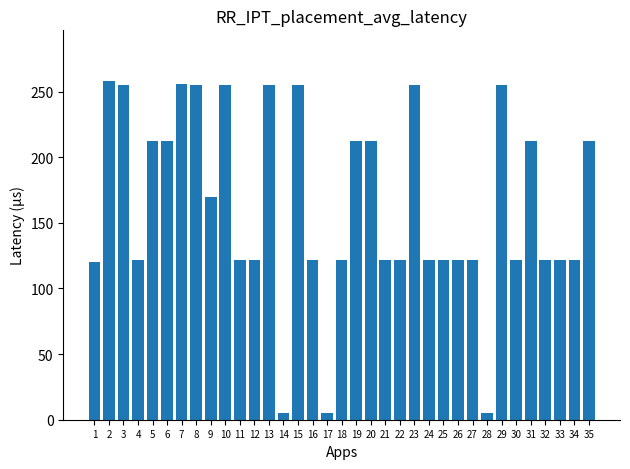

What is the sum of the values at 33 and 14?

127